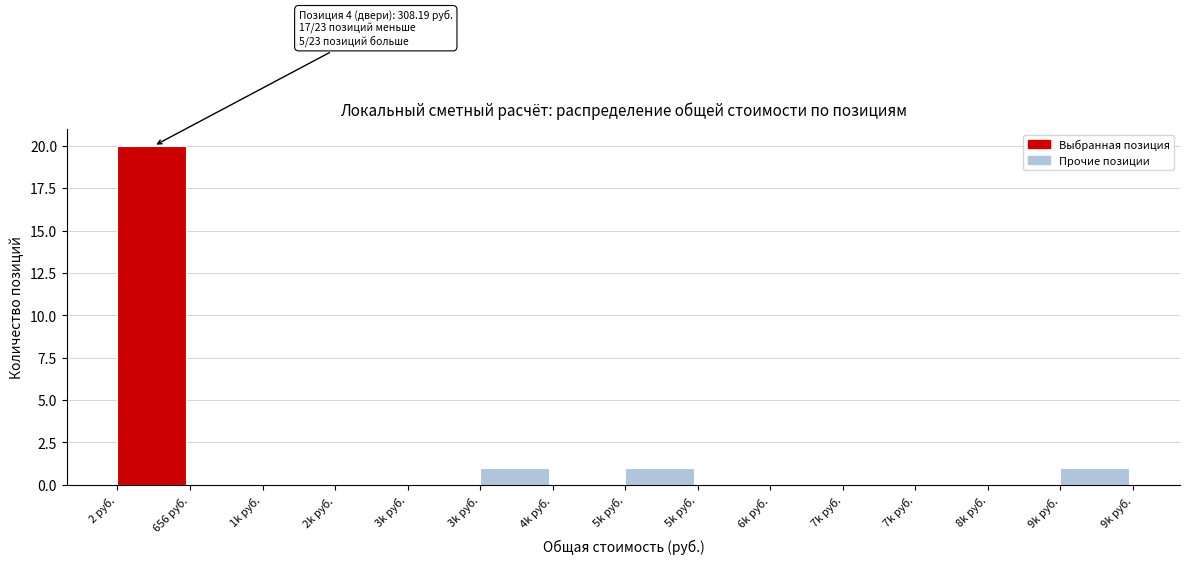

Are the bars horizontal?

No